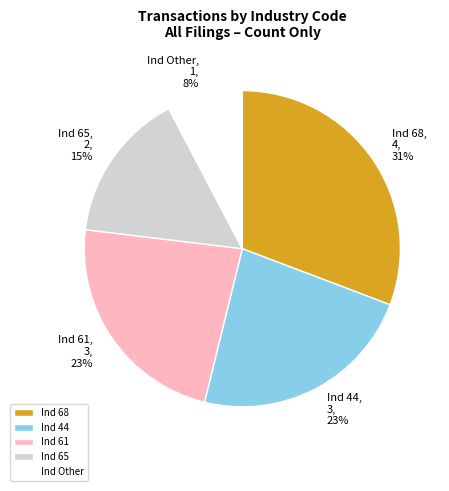

Do Ind 68 and Ind 44 together represent more than half of the pie?

Yes